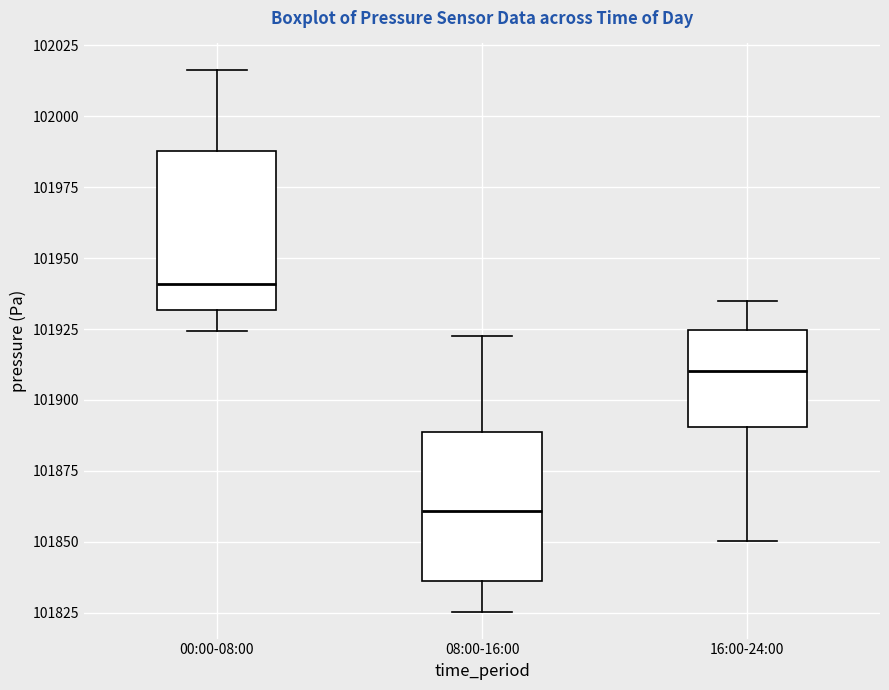

Reading left to right, transcribe this box plot: for each box, give where its median line is, the range the box spans, and where its two whiskers end, as read against the y-axis. The values are not printed on the chart, so give them approximately, as read against the axis.

00:00-08:00: median 101940, box 101930 to 101990, whiskers 101925 to 102015
08:00-16:00: median 101860, box 101835 to 101890, whiskers 101825 to 101920
16:00-24:00: median 101910, box 101890 to 101925, whiskers 101850 to 101935